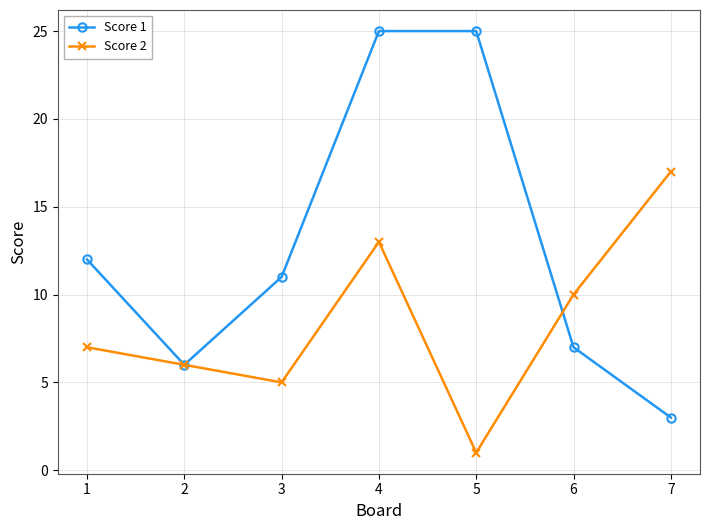

Reading left to right, list all the values displayed in this chart.

Score 1: 12	6	11	25	25	7	3
Score 2: 7	6	5	13	1	10	17